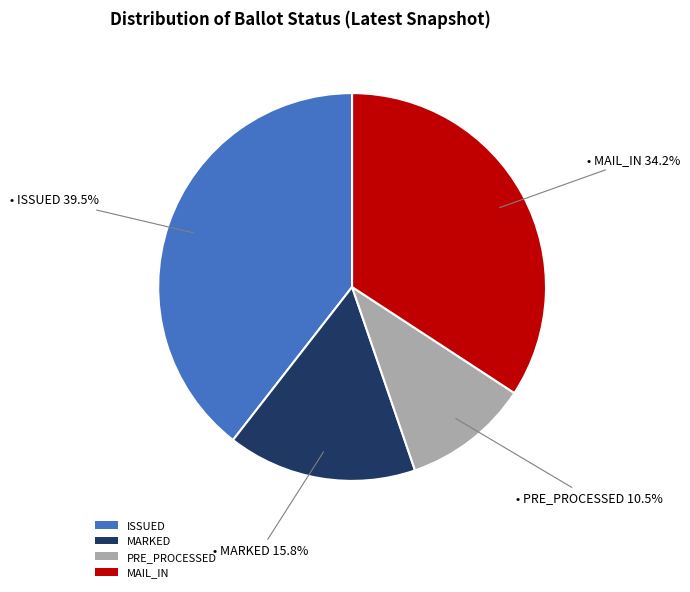

What is the largest slice in the pie chart?

ISSUED